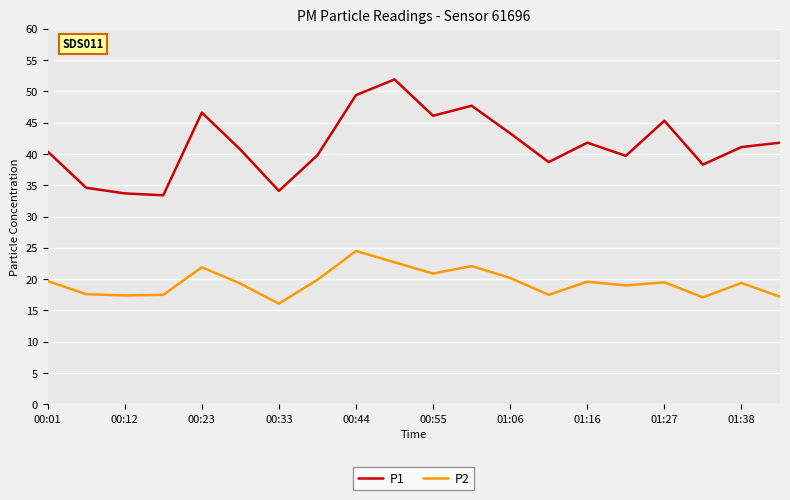

What is the difference between the maximum and minimum values in the P1 series?

18.5